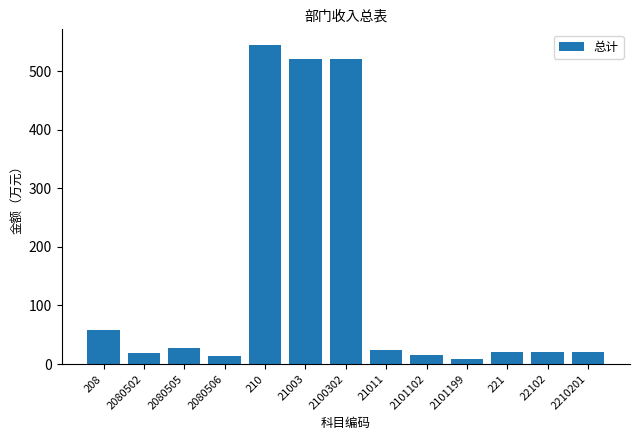

What is the difference between the second highest and second lowest values?

506.9